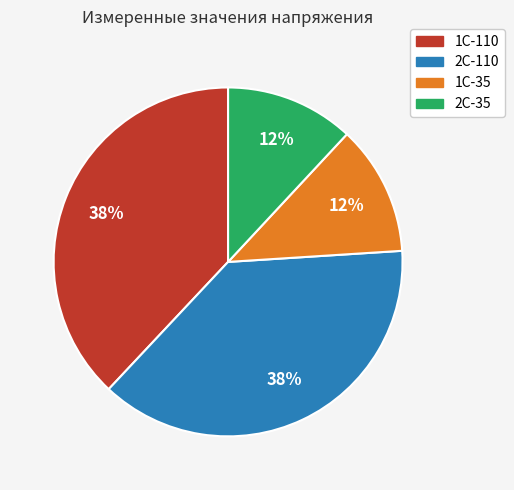

Is it true that 2С-110 is 38% of the pie?

True